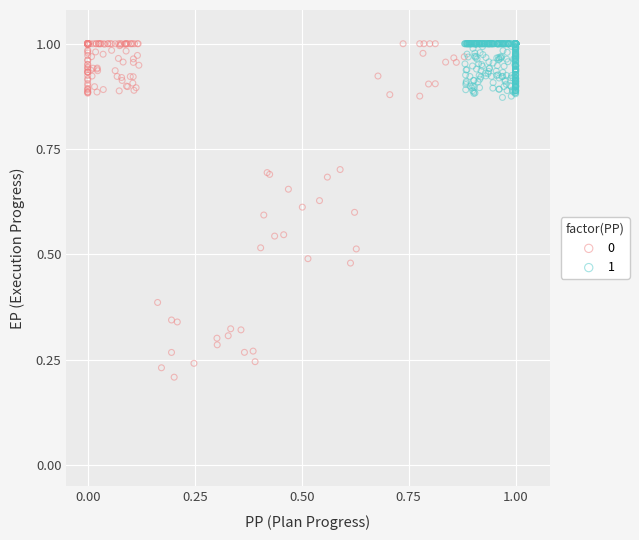

Which series has the widest spread of Y values?

0